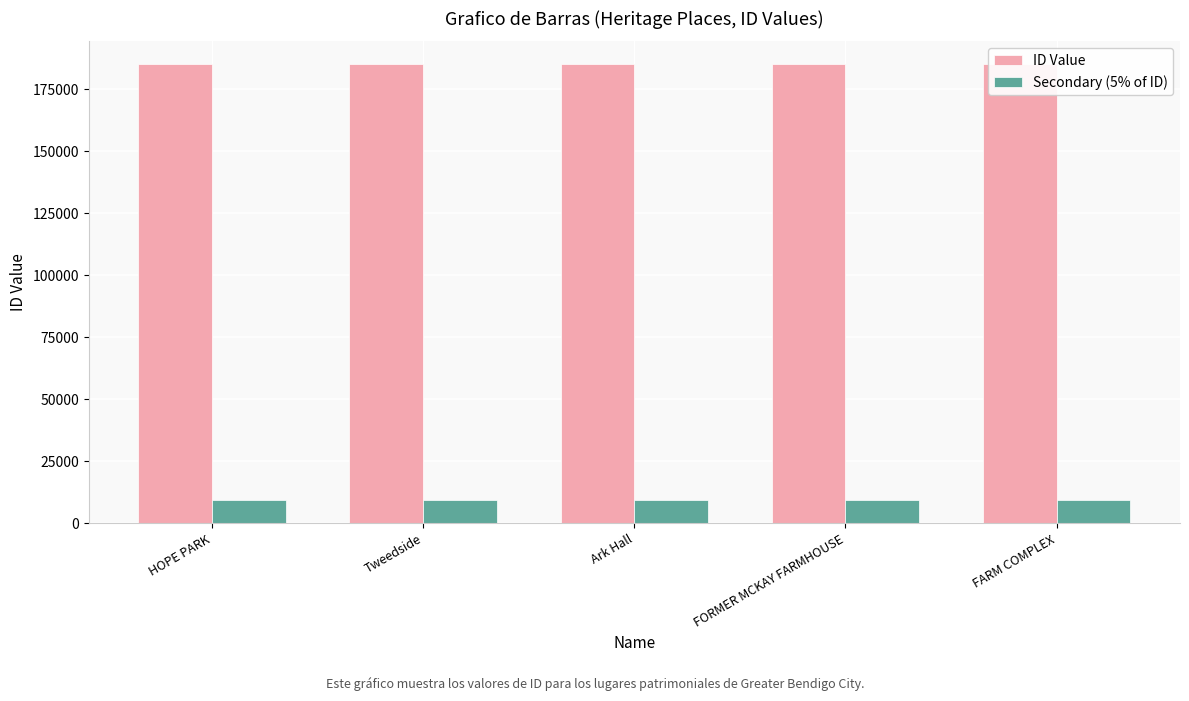

What is the total value across all series at HOPE PARK?

194158.6